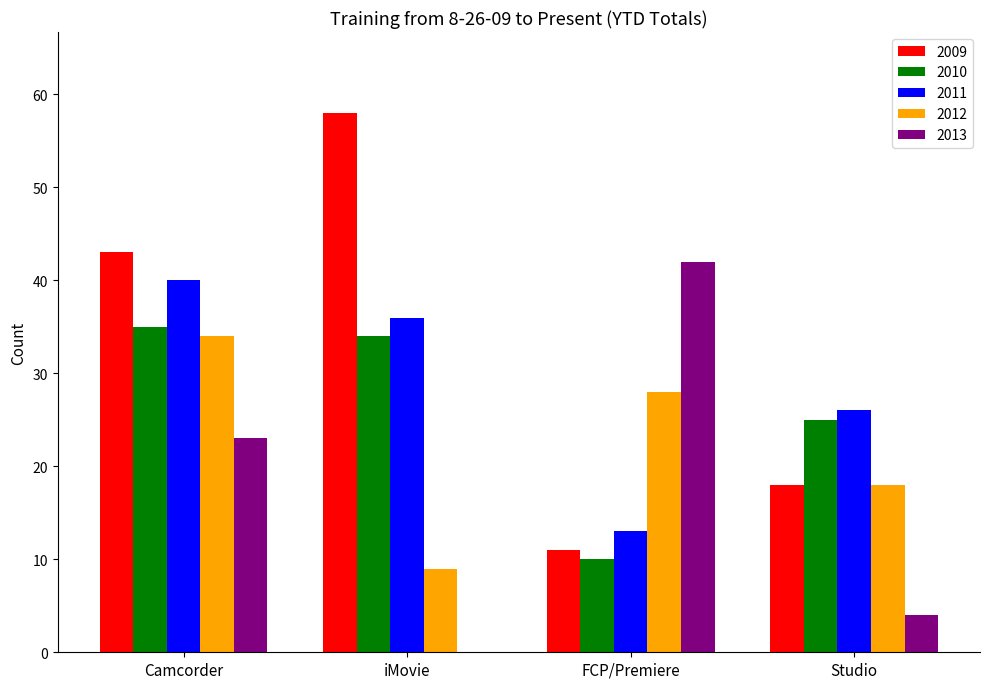

What is the sum of the 2012 values at iMovie and Studio?

27